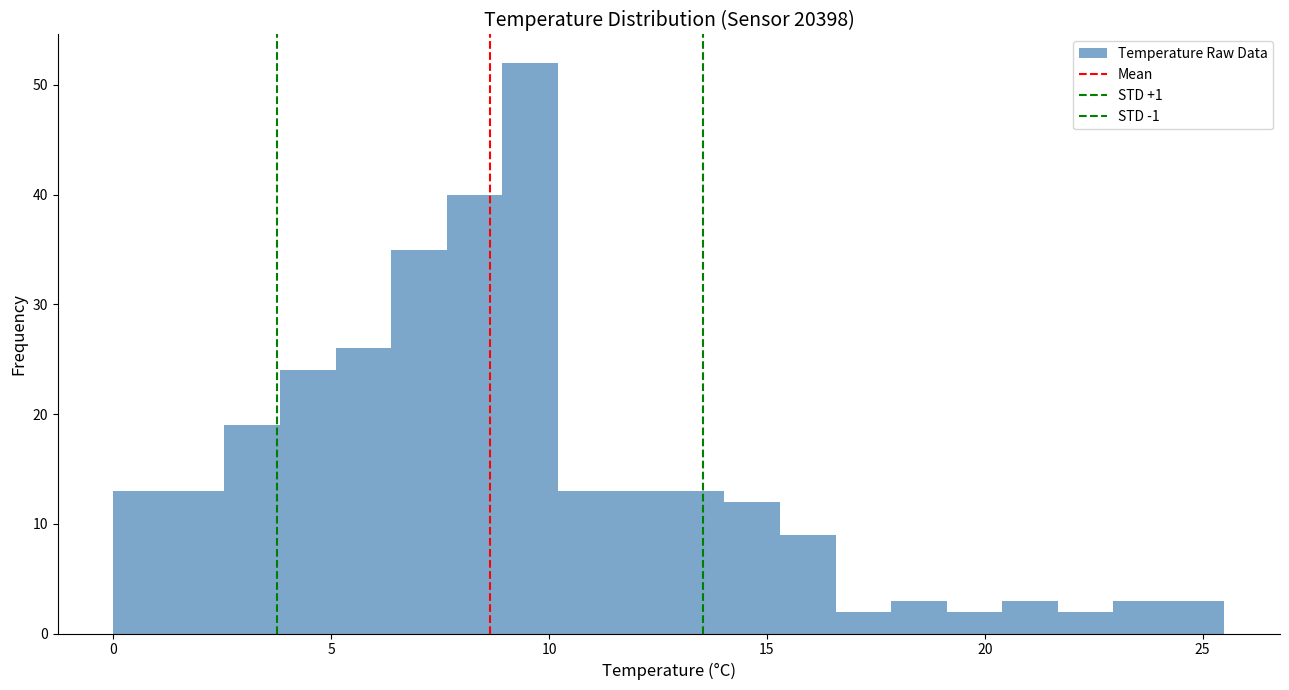

Around what value on the x-axis is the tallest bar? Give the approximate position of its centre, as read against the axis.

9.5